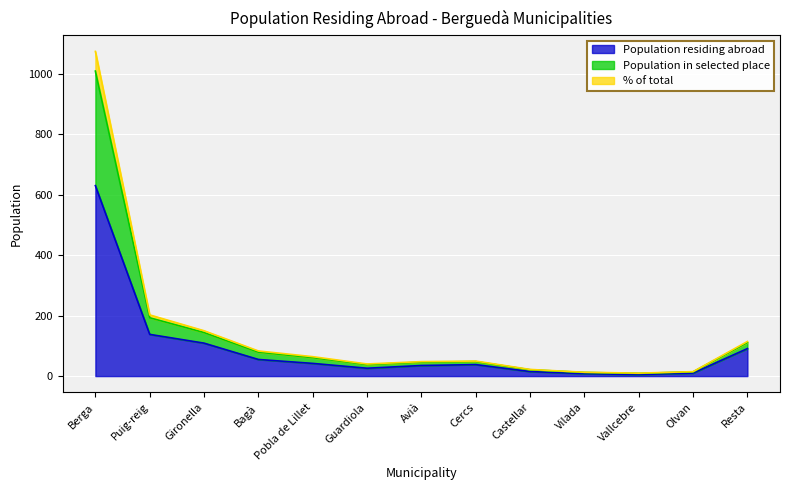

At which label does Population in selected place reach its minimum?

Vallcebre